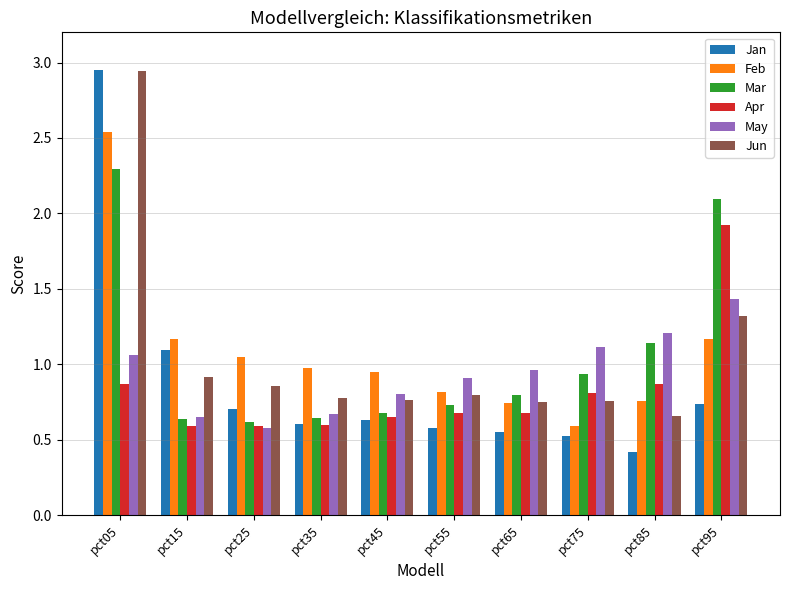

Which series has the largest range (max minus min)?

Jan